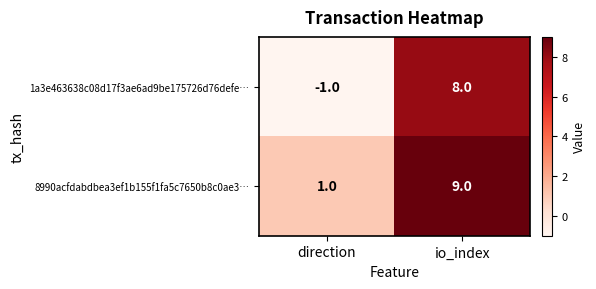

What is the smallest value displayed?

-1